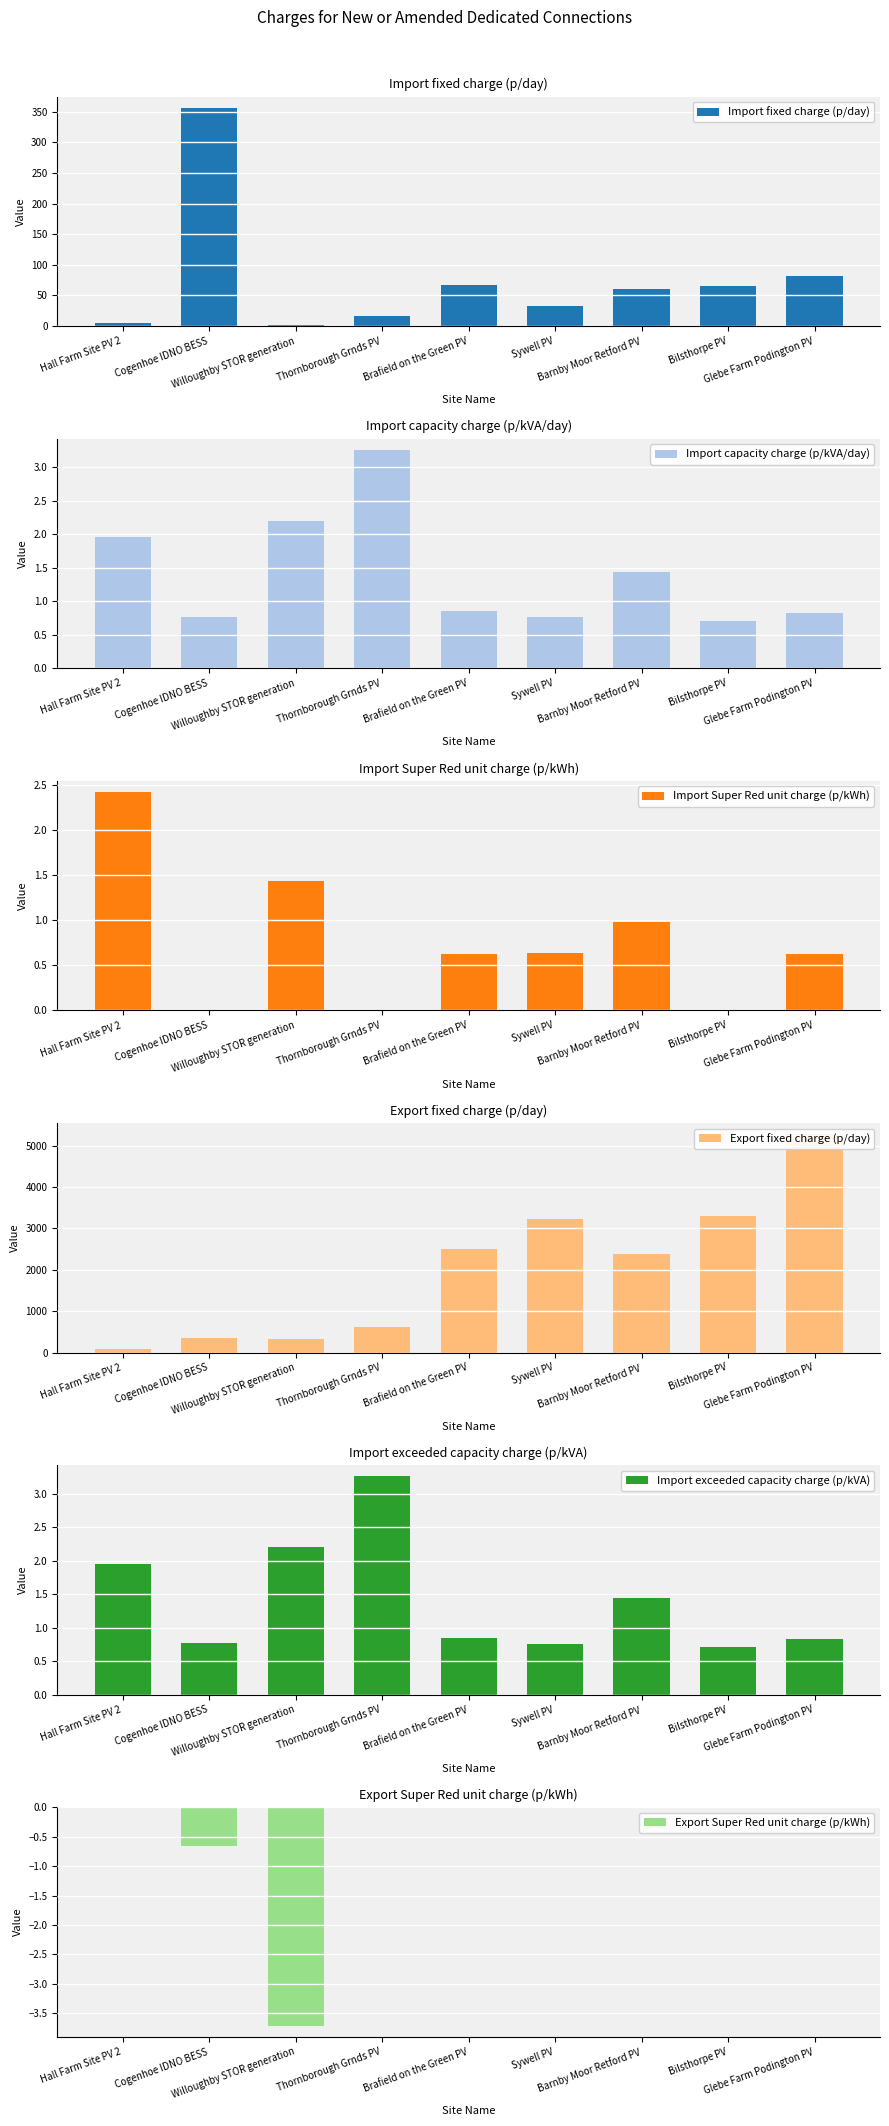

At which label does Import Super Red unit charge (p/kWh) reach its minimum?

Cogenhoe IDNO BESS